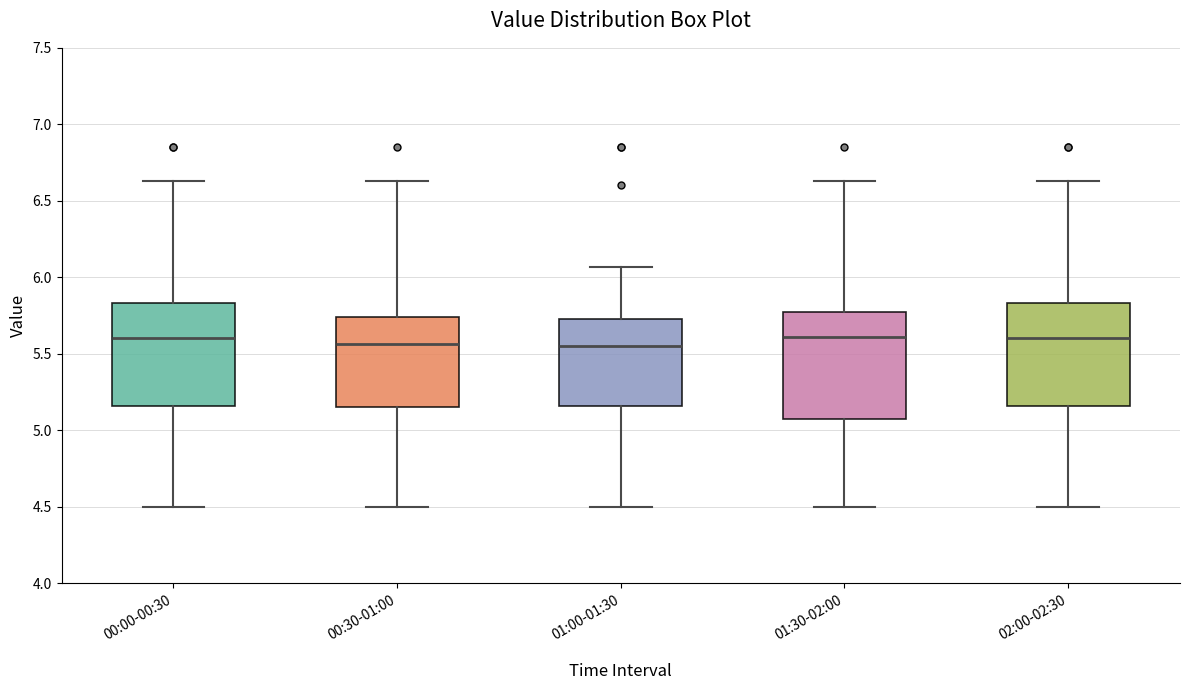

Where does the upper whisker of the box for 02:00-02:30 end on the y-axis? The values are not printed on the chart, so give them approximately, as read against the axis.

6.65